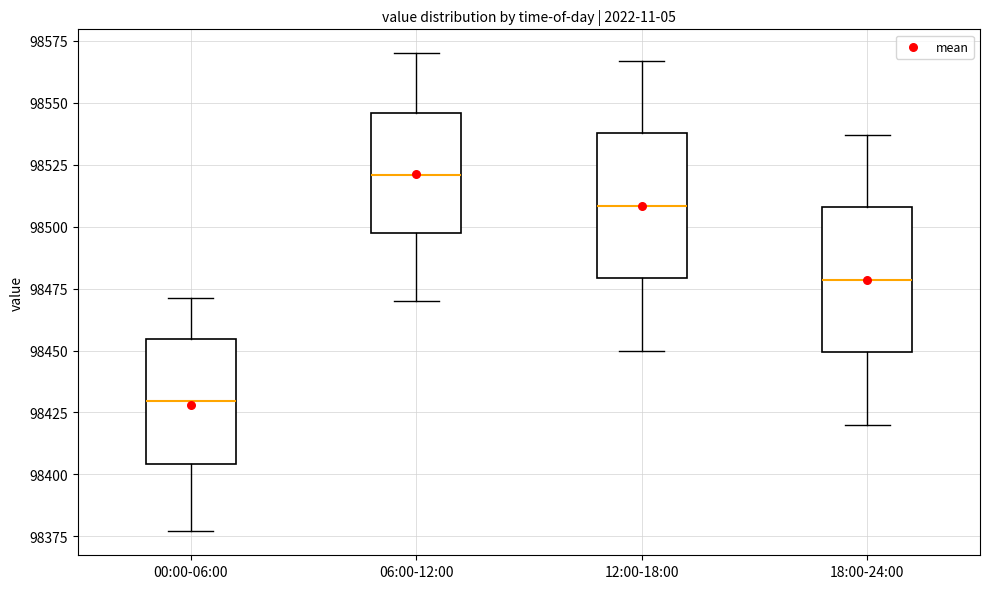

Reading left to right, read every box against the y-axis: the position of its median line, the range the box covers, and the ends of its whiskers. The values are not printed on the chart, so give them approximately, as read against the axis.

00:00-06:00: median 98430, box 98405 to 98455, whiskers 98375 to 98470
06:00-12:00: median 98520, box 98495 to 98545, whiskers 98470 to 98570
12:00-18:00: median 98510, box 98480 to 98540, whiskers 98450 to 98565
18:00-24:00: median 98480, box 98450 to 98510, whiskers 98420 to 98535